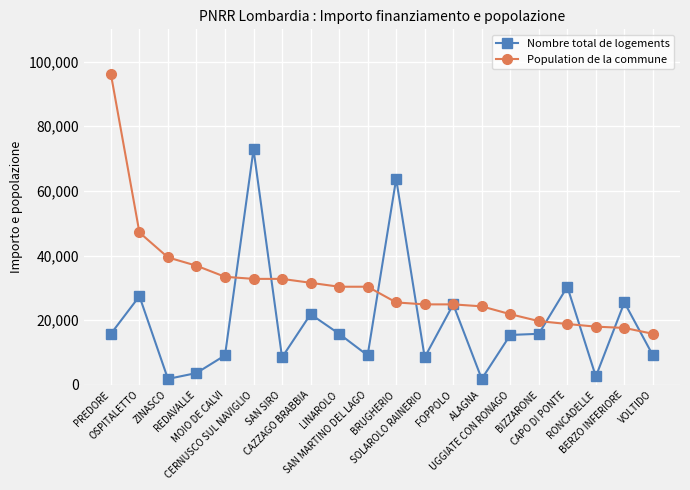

In Nombre total de logements, how many points are lower than both neighbors (excluding endpoints)?

6